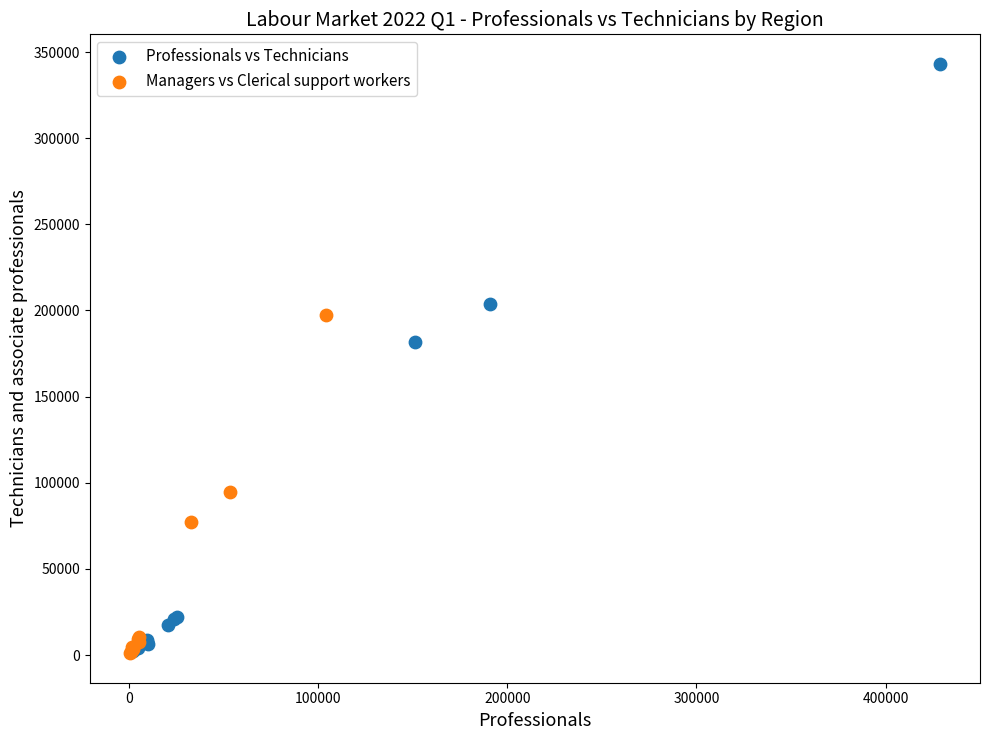

Which series has the largest Y range (max minus min)?

Professionals vs Technicians